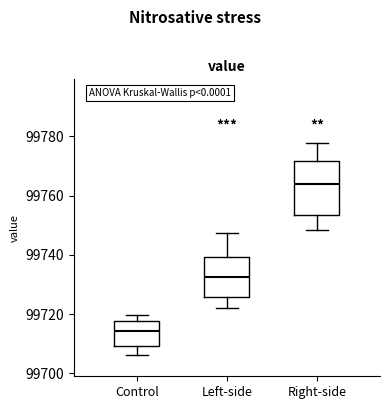

Reading left to right, transcribe this box plot: for each box, give where its median line is, the range the box spans, and where its two whiskers end, as read against the y-axis. The values are not printed on the chart, so give them approximately, as read against the axis.

Control: median 99714, box 99710 to 99718, whiskers 99706 to 99720
Left-side: median 99732, box 99726 to 99740, whiskers 99722 to 99748
Right-side: median 99764, box 99754 to 99772, whiskers 99748 to 99778